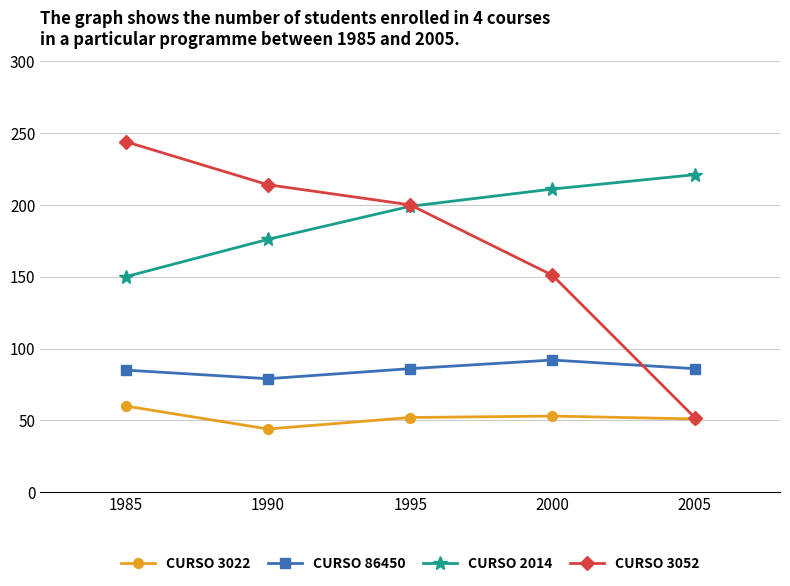

Which series changed the most between 1985 and 1995?

CURSO 2014